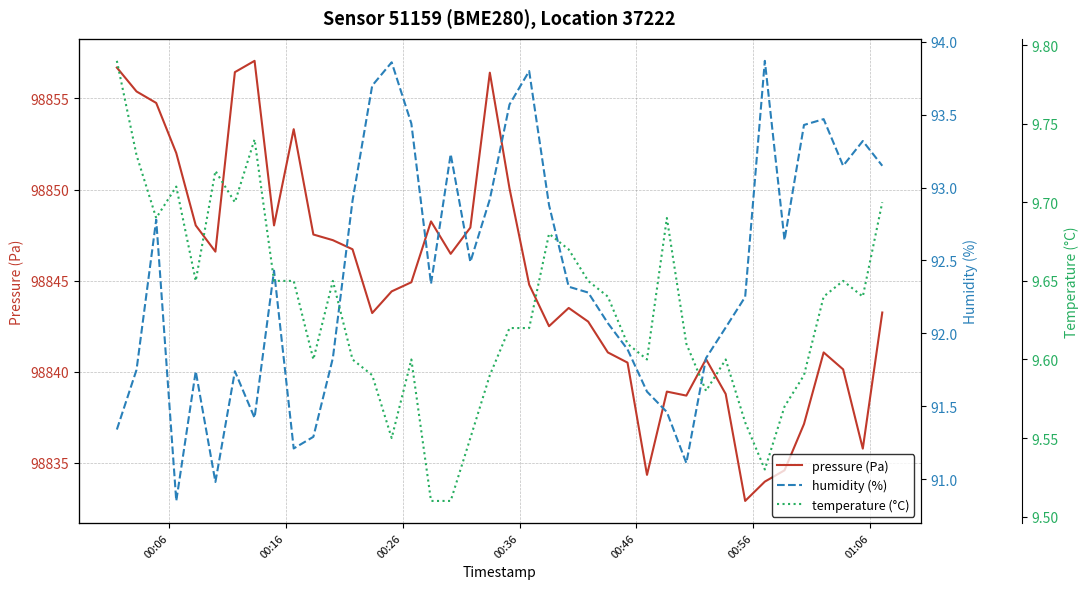

Which series has the largest total across all categories?

pressure (Pa)